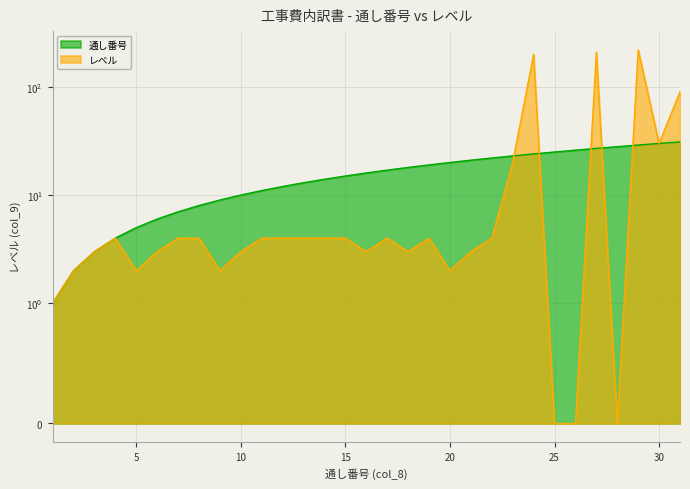

Does the chart display data point markers on the line(s)?

No